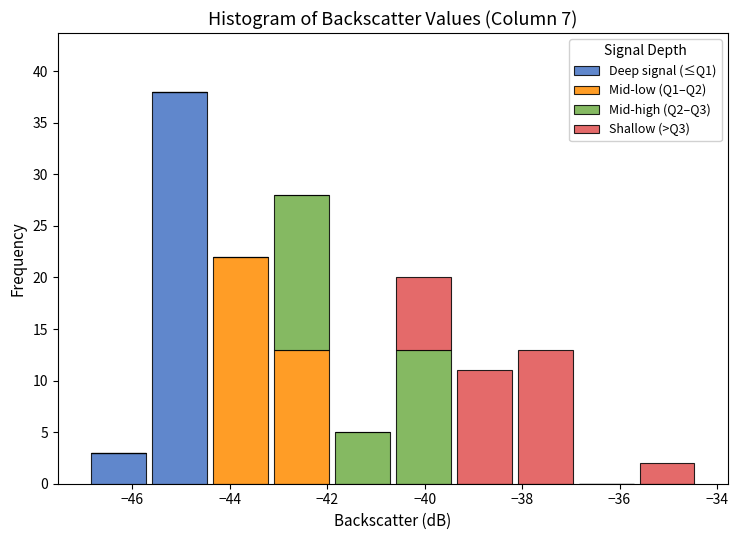

Which range on the x-axis has the tallest stacked bar (by total height)?

-45.65 to -44.40